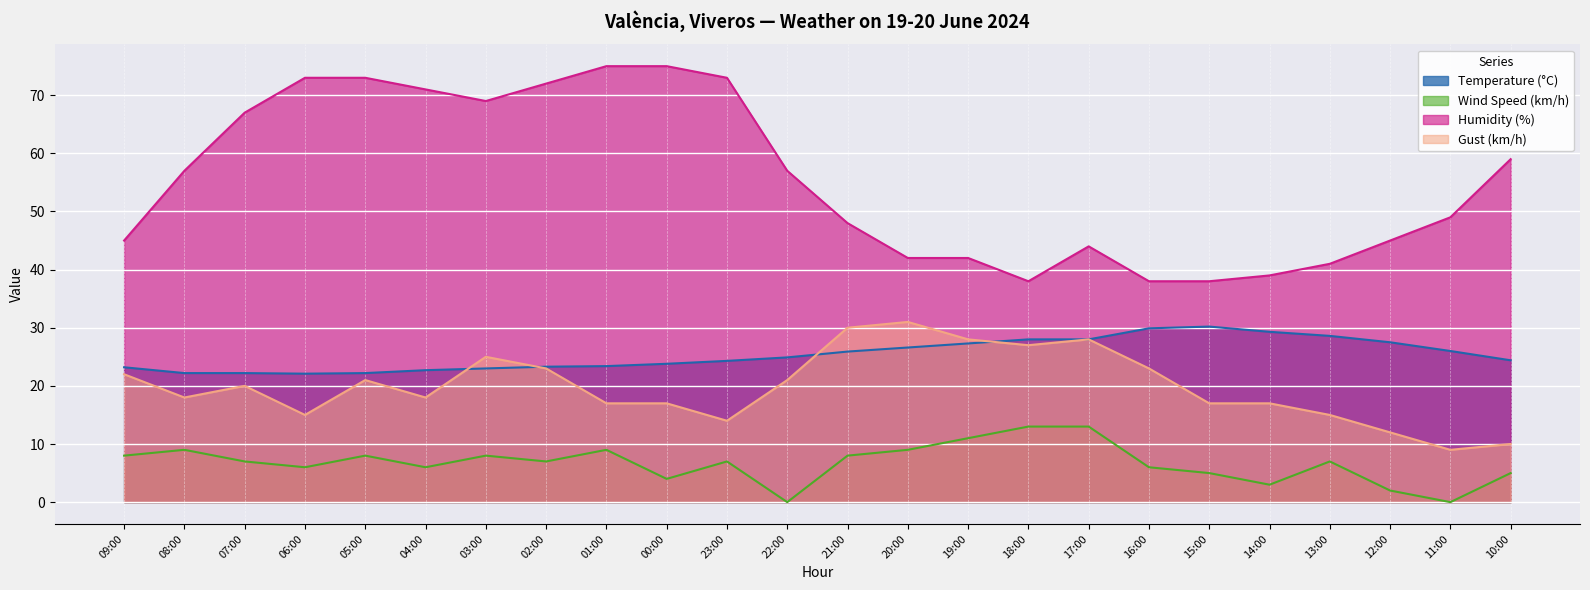

Reading right to left, transcribe all the data shown in this chart.

Temperature (°C): 10:00=24.4	11:00=26.0	12:00=27.5	13:00=28.6	14:00=29.3	15:00=30.2	16:00=29.9	17:00=28.0	18:00=28.0	19:00=27.3	20:00=26.6	21:00=25.9	22:00=24.9	23:00=24.3	00:00=23.8	01:00=23.4	02:00=23.3	03:00=23.0	04:00=22.7	05:00=22.2	06:00=22.1	07:00=22.2	08:00=22.2	09:00=23.2
Wind Speed (km/h): 10:00=5.0	11:00=0.0	12:00=2.0	13:00=7.0	14:00=3.0	15:00=5.0	16:00=6.0	17:00=13.0	18:00=13.0	19:00=11.0	20:00=9.0	21:00=8.0	22:00=0.0	23:00=7.0	00:00=4.0	01:00=9.0	02:00=7.0	03:00=8.0	04:00=6.0	05:00=8.0	06:00=6.0	07:00=7.0	08:00=9.0	09:00=8.0
Humidity (%): 10:00=59.0	11:00=49.0	12:00=45.0	13:00=41.0	14:00=39.0	15:00=38.0	16:00=38.0	17:00=44.0	18:00=38.0	19:00=42.0	20:00=42.0	21:00=48.0	22:00=57.0	23:00=73.0	00:00=75.0	01:00=75.0	02:00=72.0	03:00=69.0	04:00=71.0	05:00=73.0	06:00=73.0	07:00=67.0	08:00=57.0	09:00=45.0
Gust (km/h): 10:00=10.0	11:00=9.0	12:00=12.0	13:00=15.0	14:00=17.0	15:00=17.0	16:00=23.0	17:00=28.0	18:00=27.0	19:00=28.0	20:00=31.0	21:00=30.0	22:00=21.0	23:00=14.0	00:00=17.0	01:00=17.0	02:00=23.0	03:00=25.0	04:00=18.0	05:00=21.0	06:00=15.0	07:00=20.0	08:00=18.0	09:00=22.0